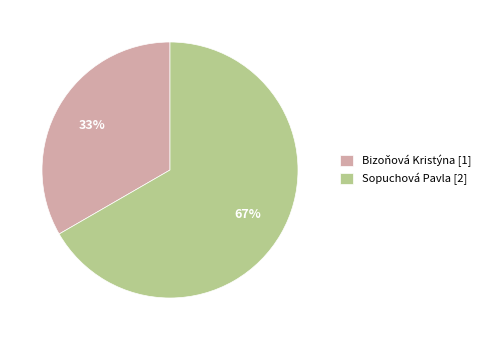

Rank the categories by value from highest to lowest.

Sopuchová Pavla, Bizoňová Kristýna